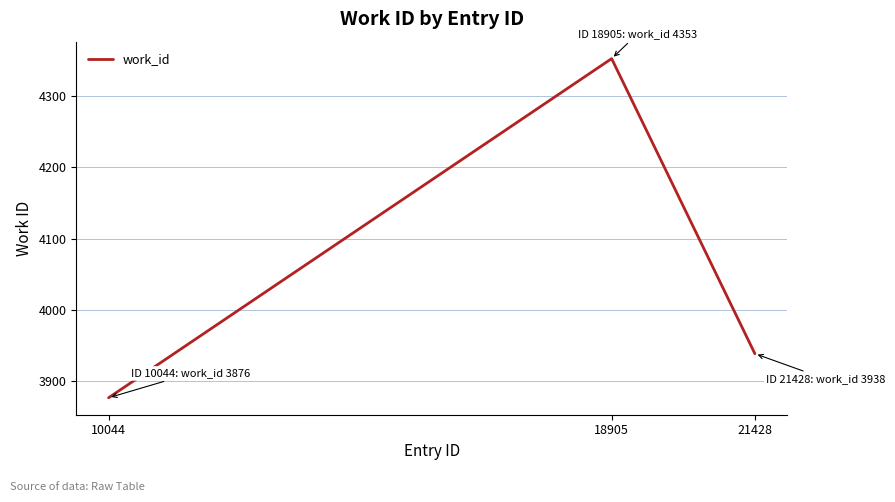

What is the difference between the second highest and minimum values?

62